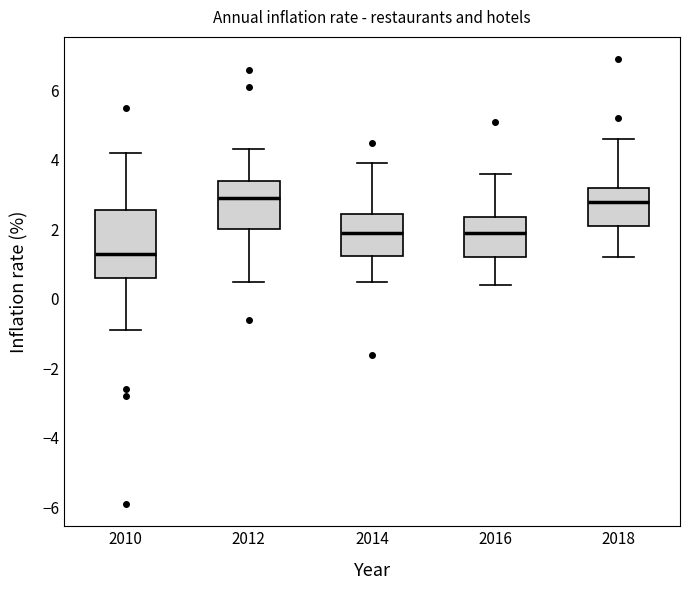

Comparing the boxes themselves (not the whiskers), which one is the tallest?

2010